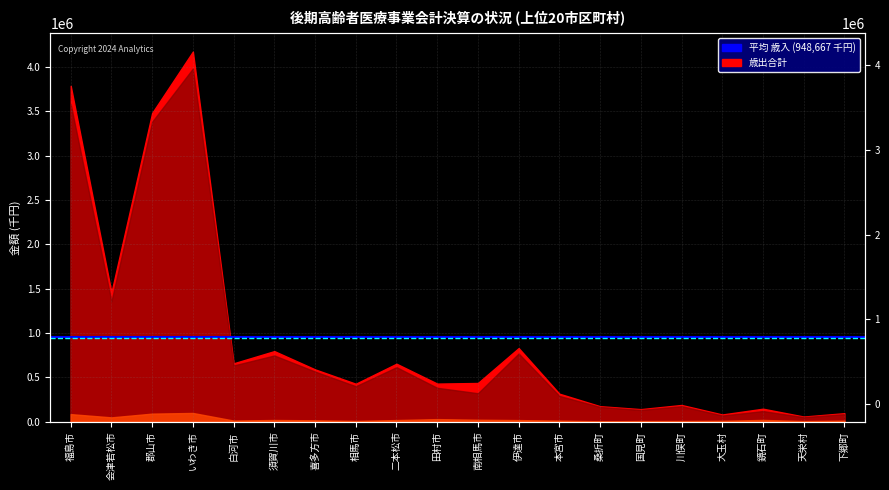

How many lines are shown in the chart?

2